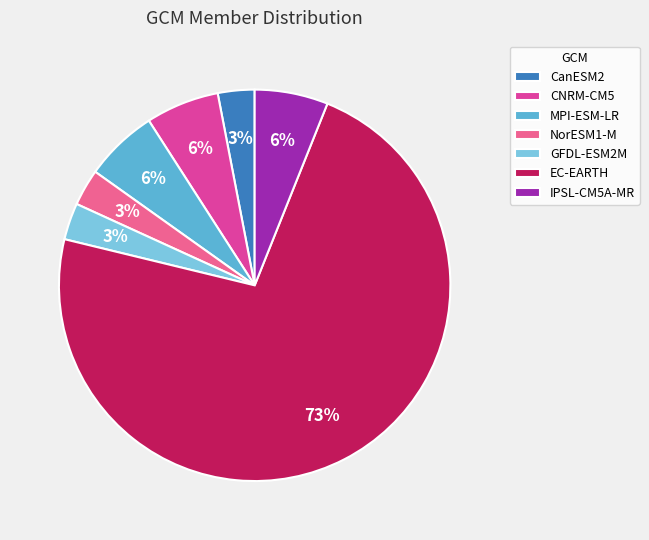

Is there any slice that represents more than half of the pie?

Yes